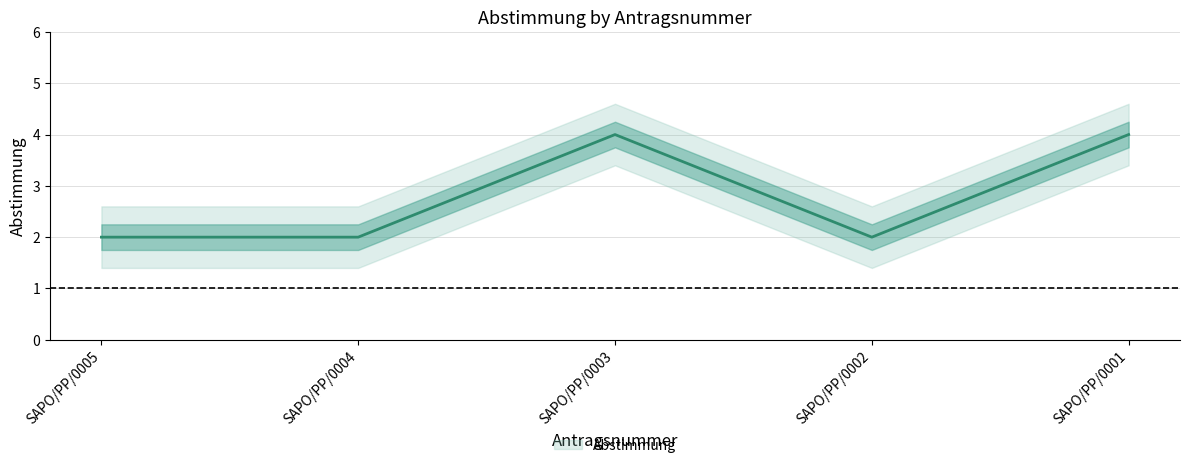

How many values exceed 2?

2